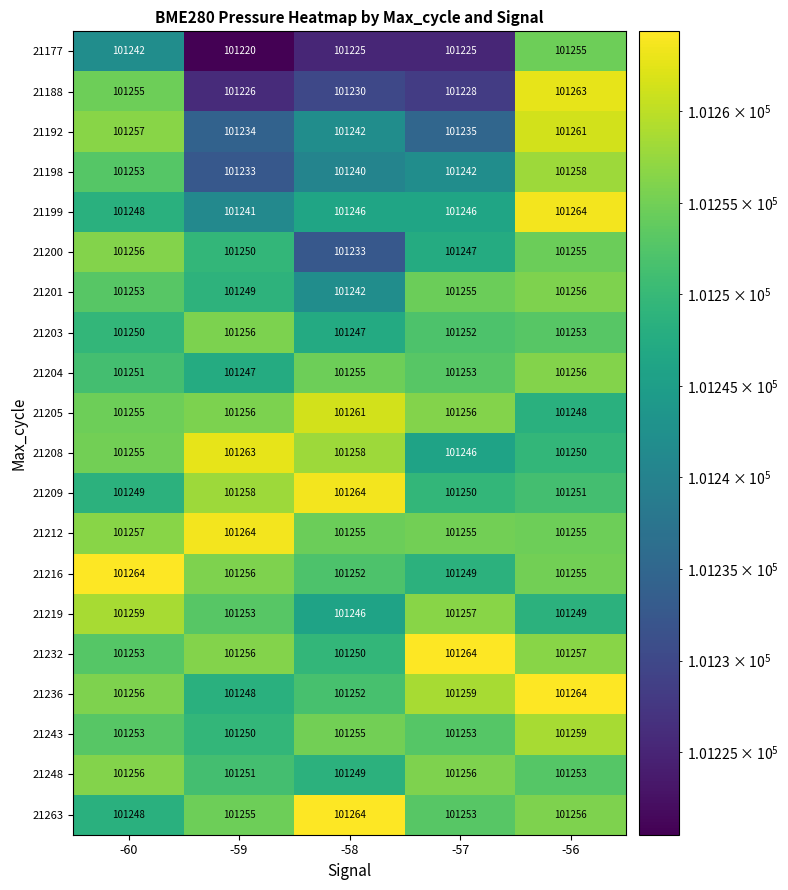

Which series has the widest spread of values?

21188